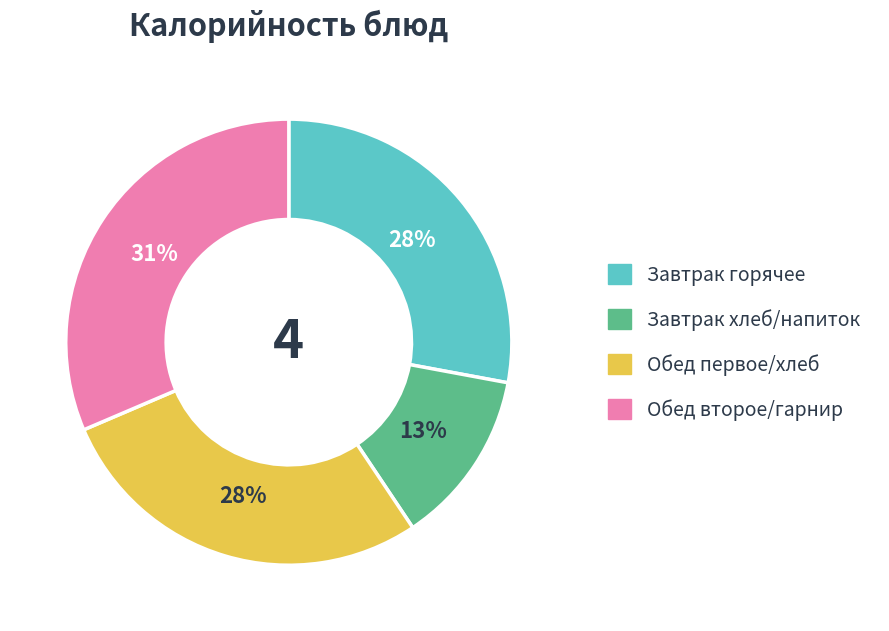

Between Завтрак хлеб/напиток and Завтрак горячее, which is larger?

Завтрак горячее